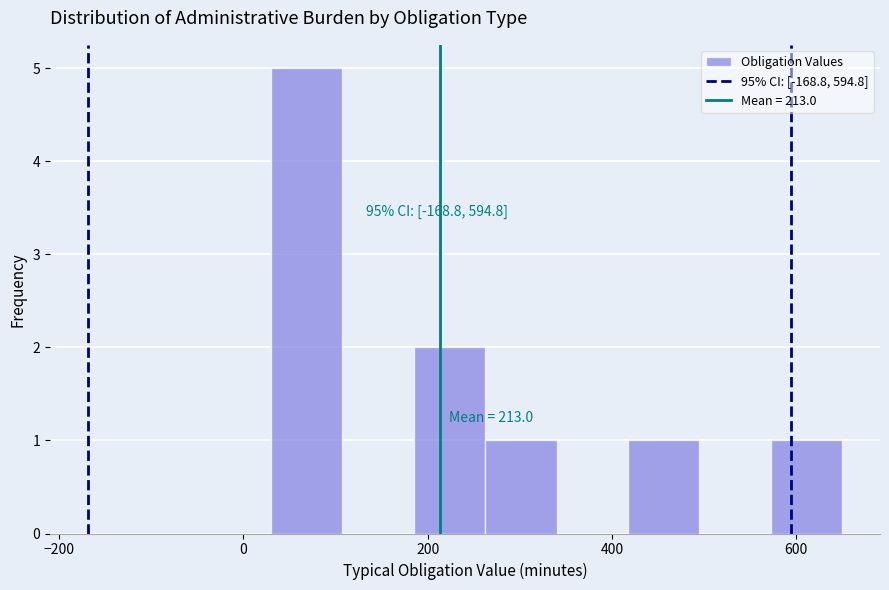

Around what value on the x-axis is the tallest bar? Give the approximate position of its centre, as read against the axis.

60